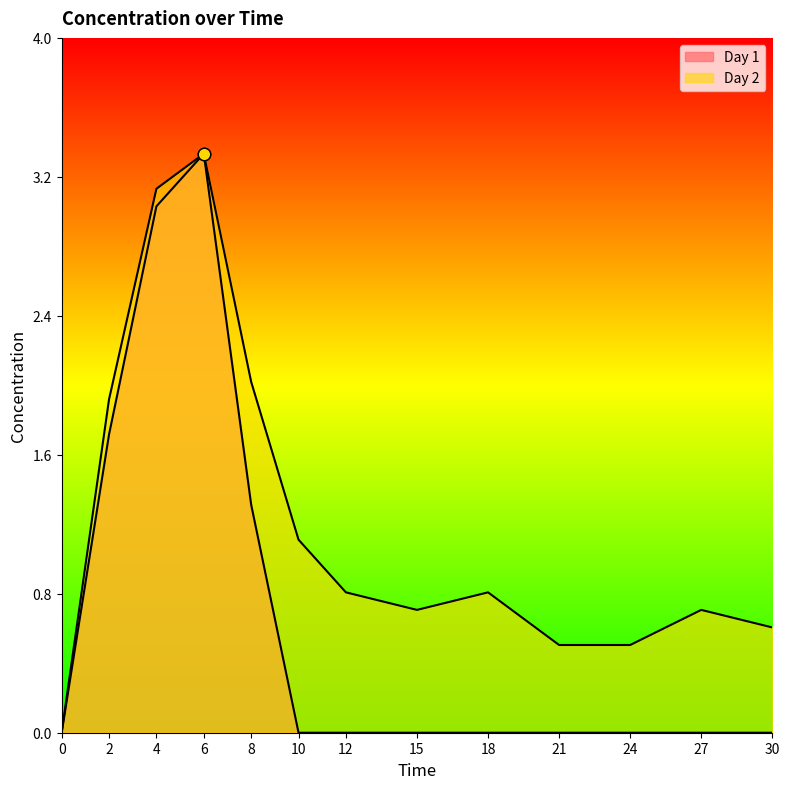

Which series contains the highest Y value?

Day 1